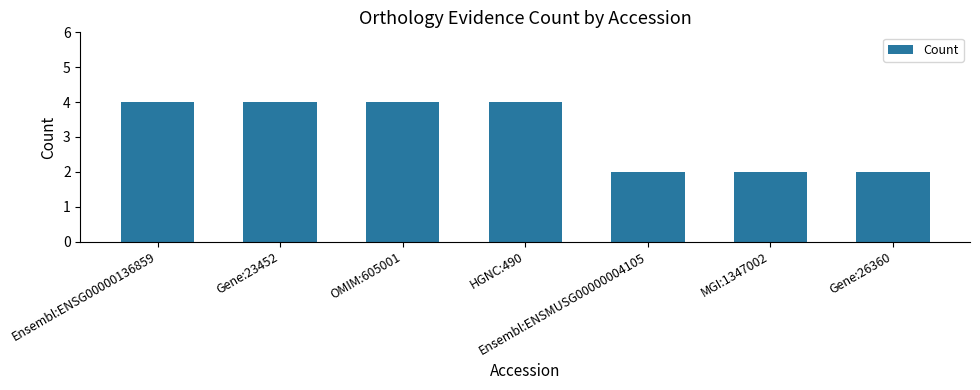

What is the greatest value displayed?

4